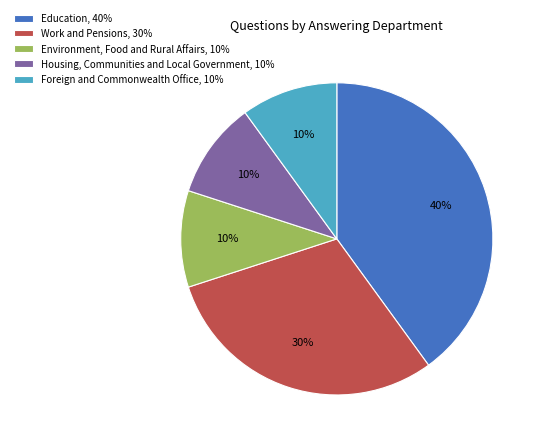

To the nearest percent, what percentage of the pie is Housing, Communities and Local Government?

10%